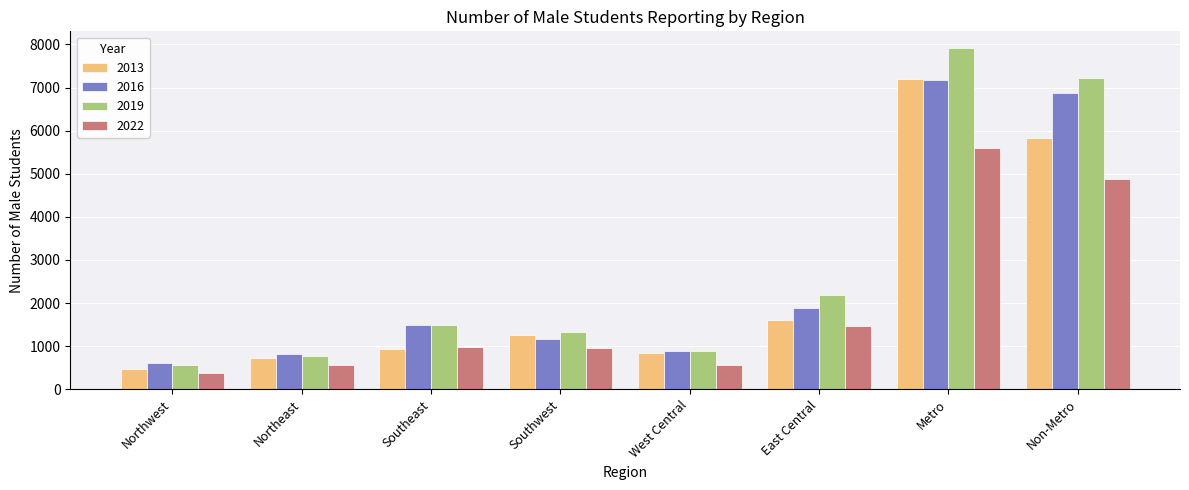

What is the value of the 2016 bar at the 2nd from the left?

823